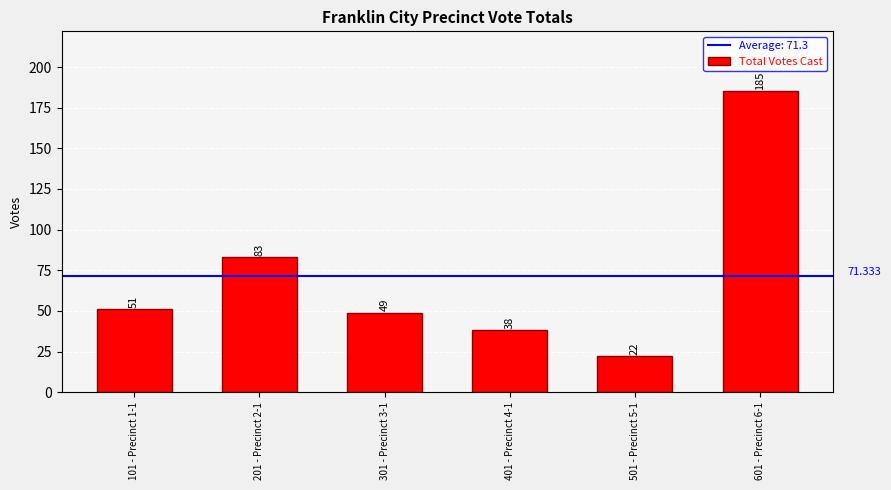

Approximately how many times larger is the value at 601 - Precinct 6-1 compared to 201 - Precinct 2-1?

2.2